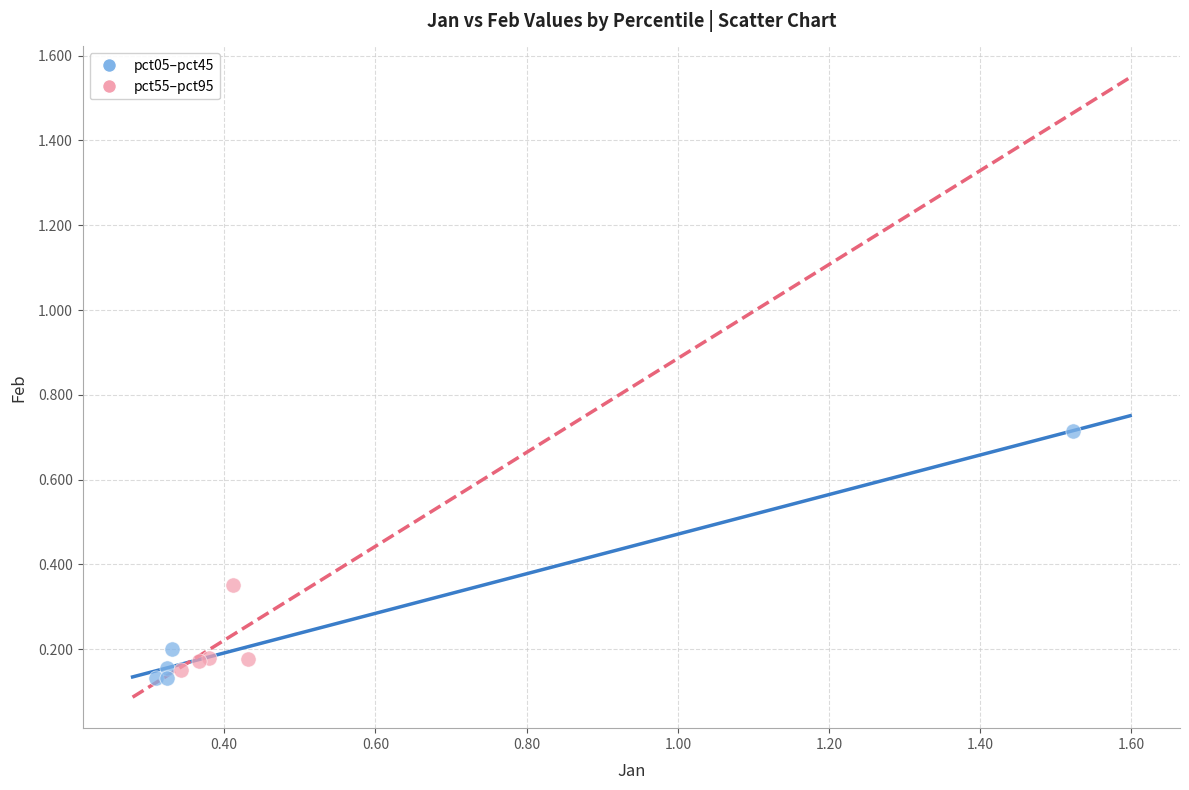

Which series contains the lowest Y value?

pct05–pct45